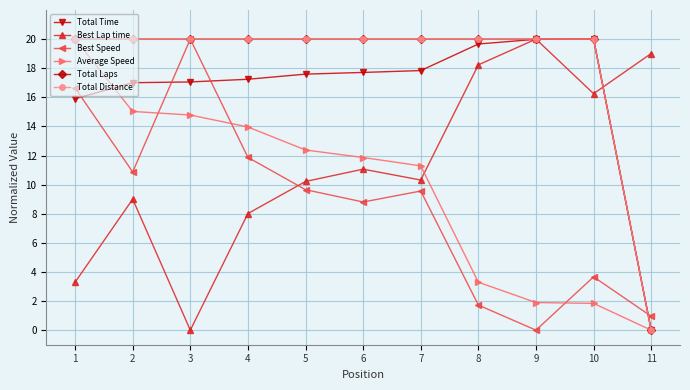

In Best Lap time, how many points are lower than both neighbors (excluding endpoints)?

3